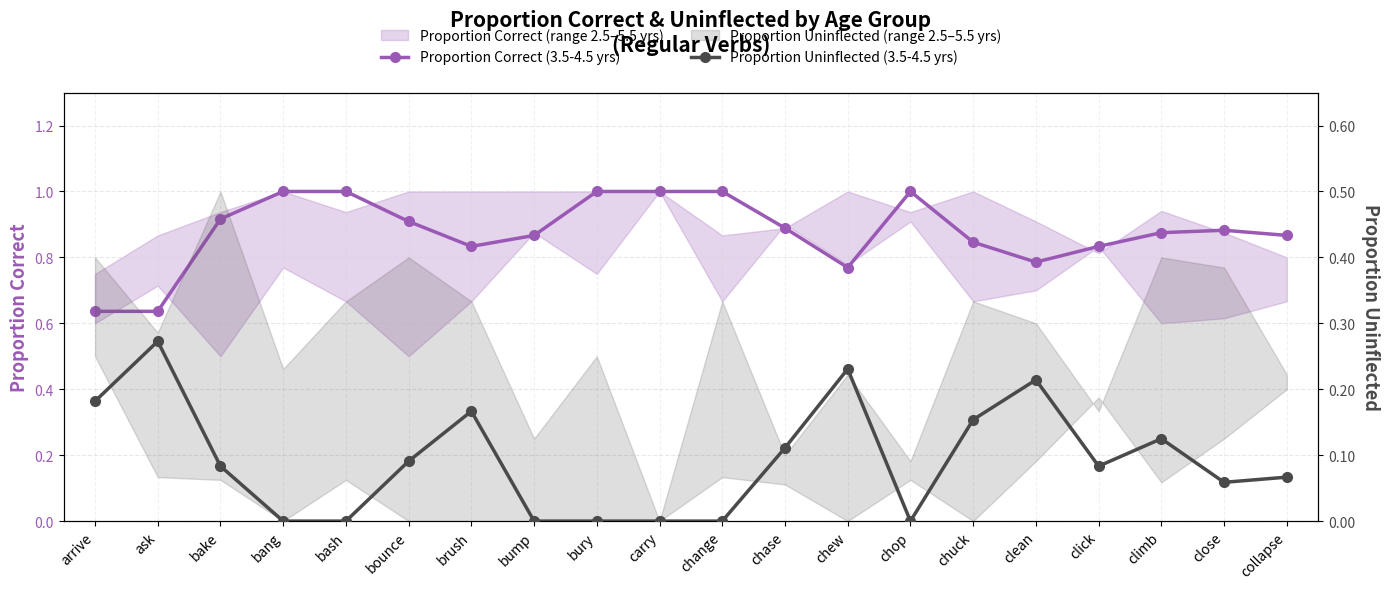

At change, list the series in order from largest to smallest.

Proportion Correct (3.5-4.5 yrs), Proportion Uninflected (3.5-4.5 yrs)